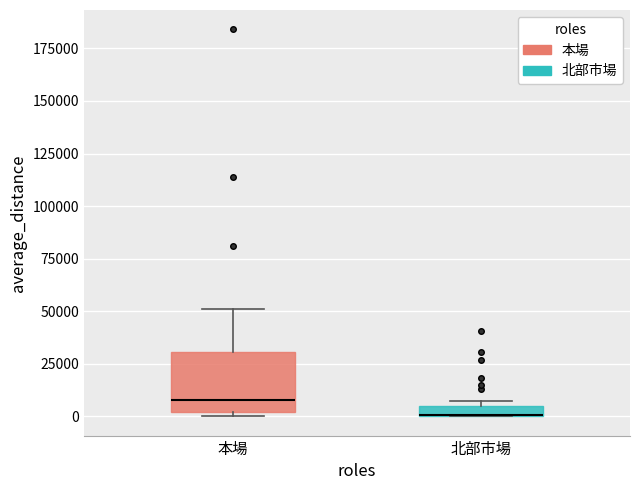

Comparing the boxes themselves (not the whiskers), which one is the tallest?

本場